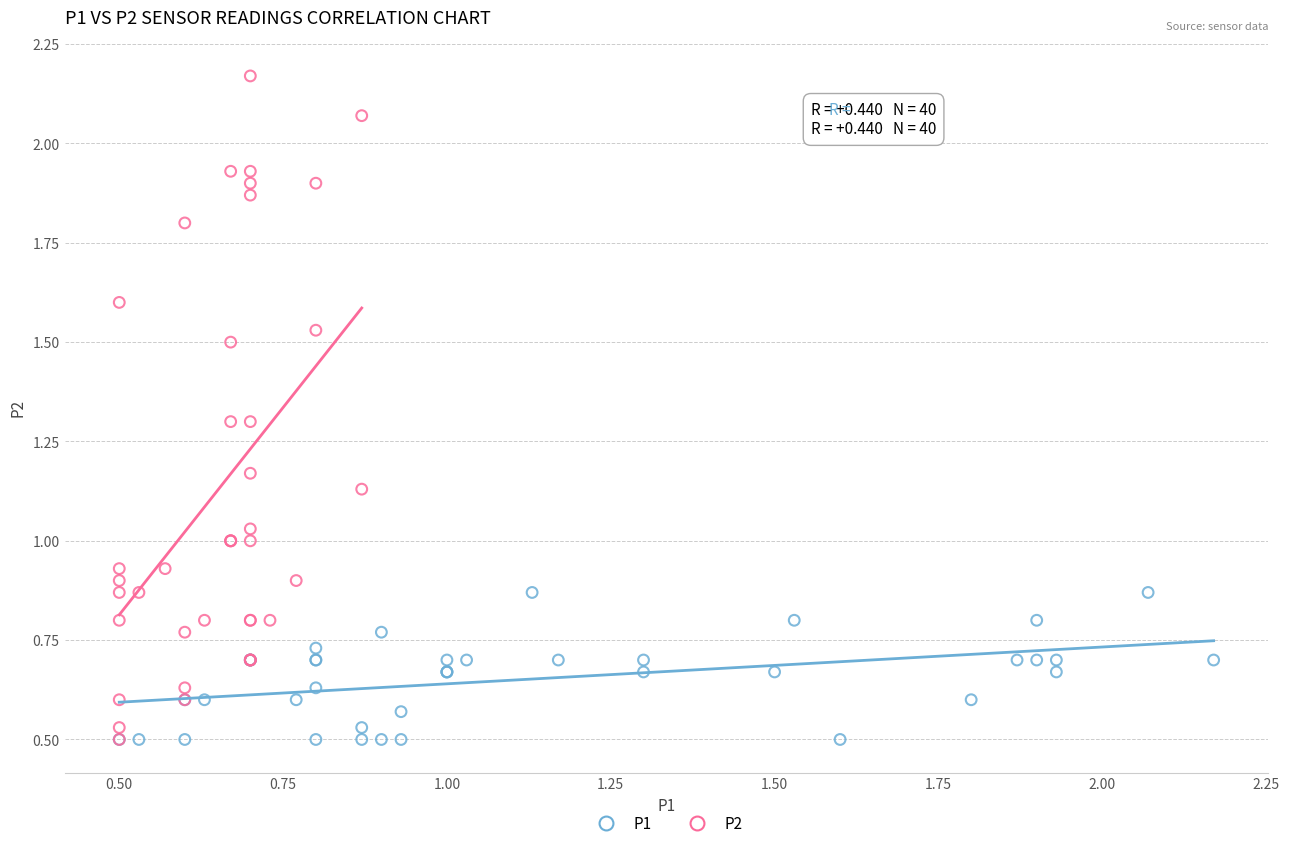

What are all the series names shown in the legend?

P1, P2